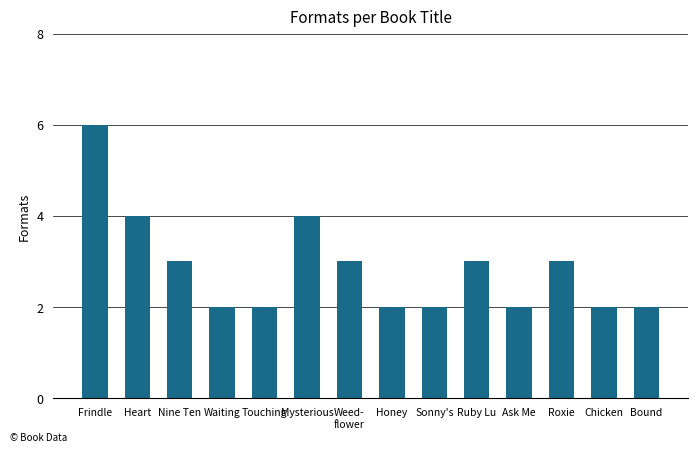

Are the bars grouped side by side (vs. stacked)?

No